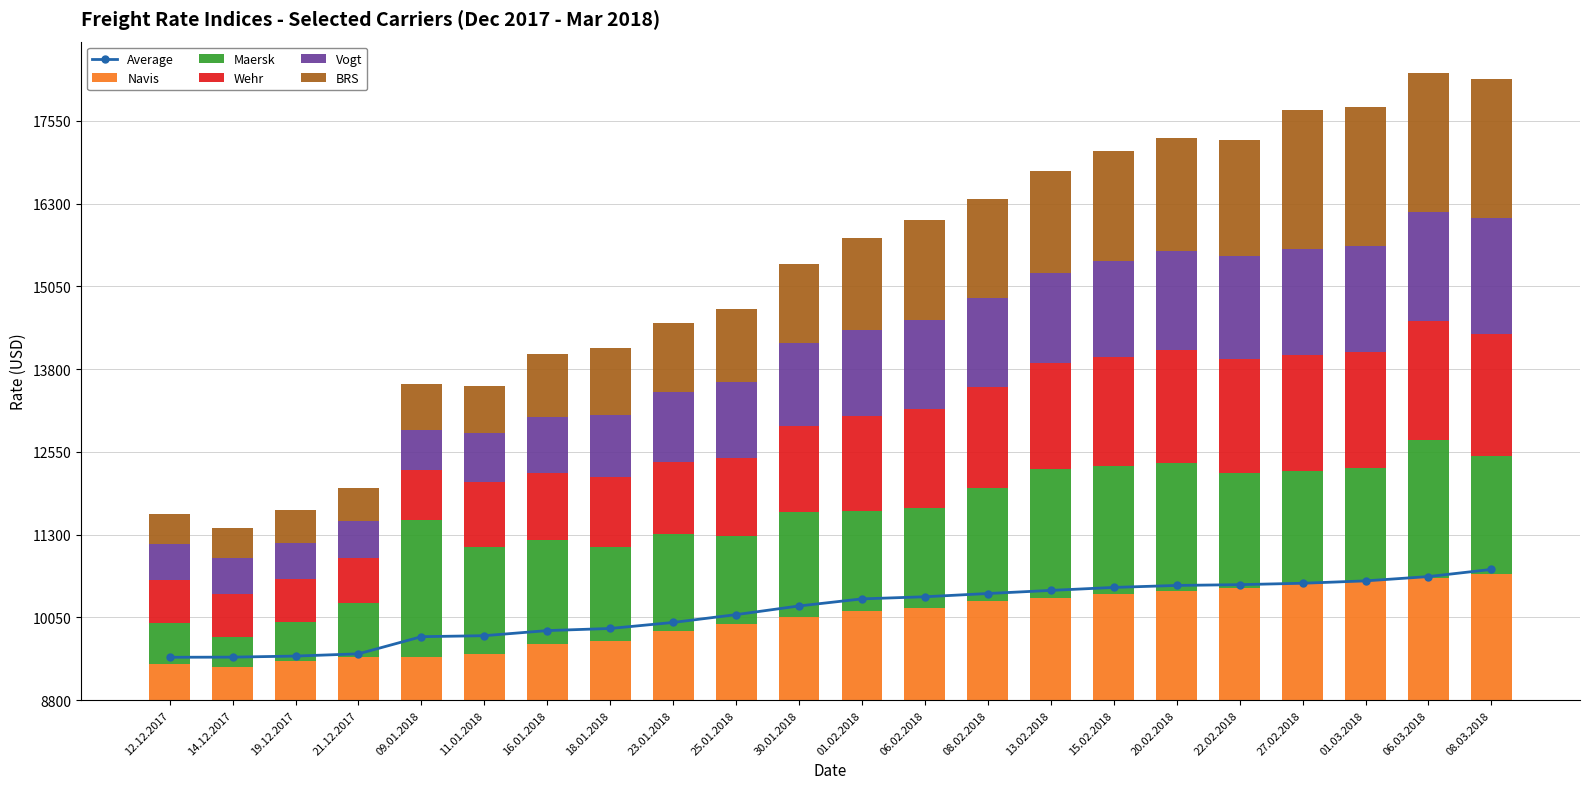

What are all the series names shown in the legend?

Average, Navis, Maersk, Wehr, Vogt, BRS